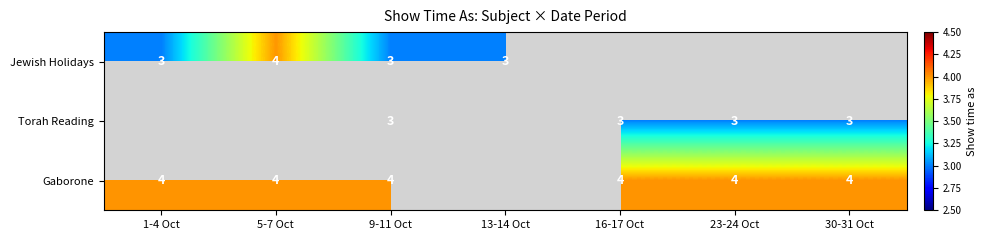

What is the greatest value displayed?

4.0